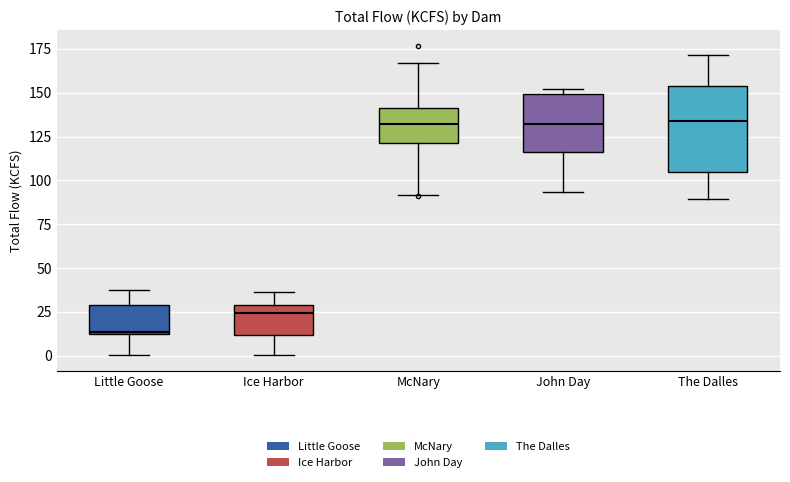

Where does the lower whisker of the box for The Dalles end on the y-axis? The values are not printed on the chart, so give them approximately, as read against the axis.

90